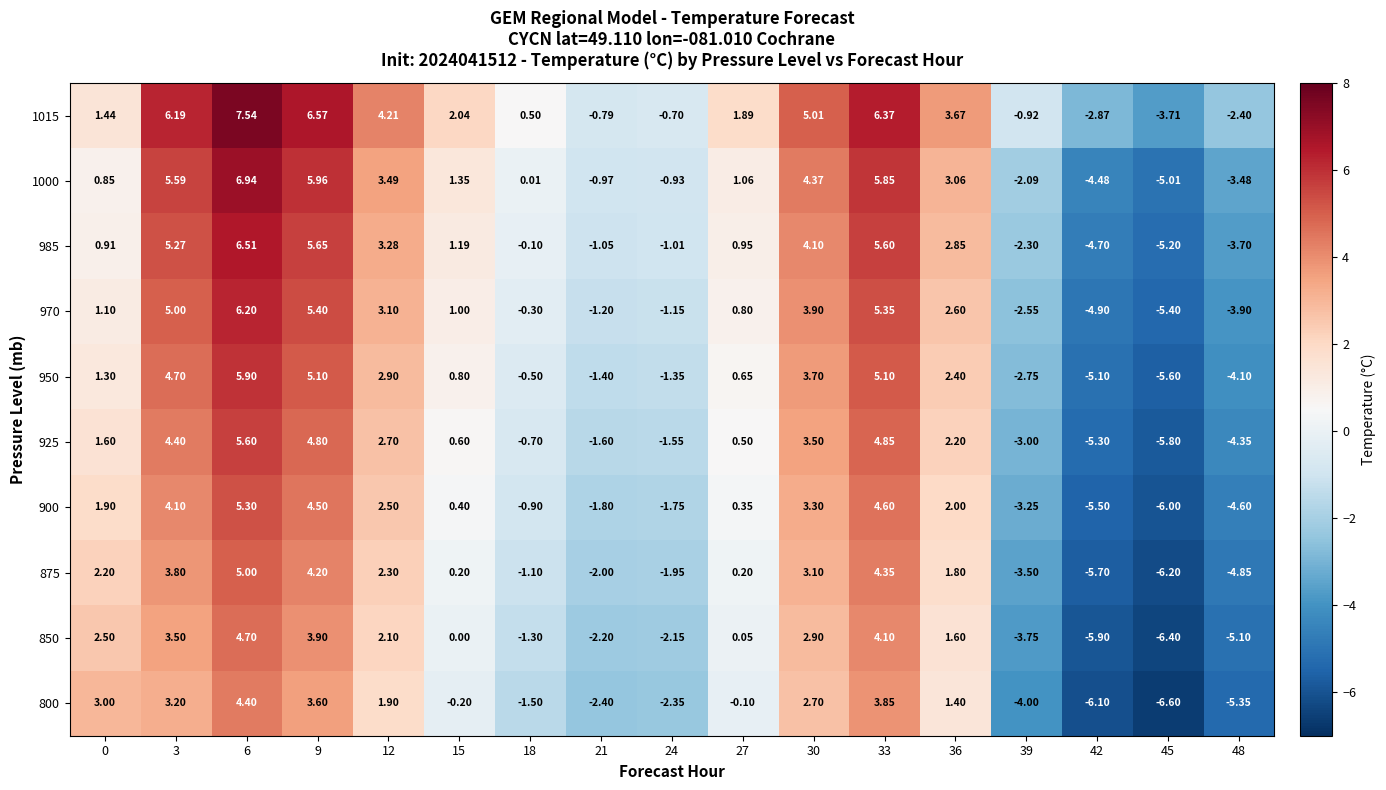

Is the value of 850 at 39 greater than the value of 800 at 30?

No